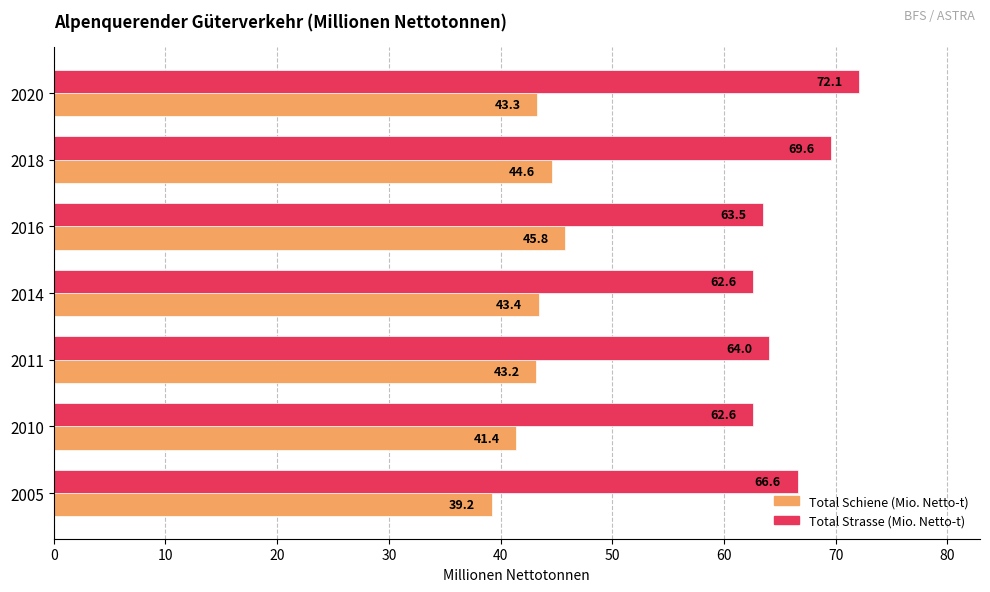

At which label is Total Schiene (Mio. Netto-t) closest to 42?

2010